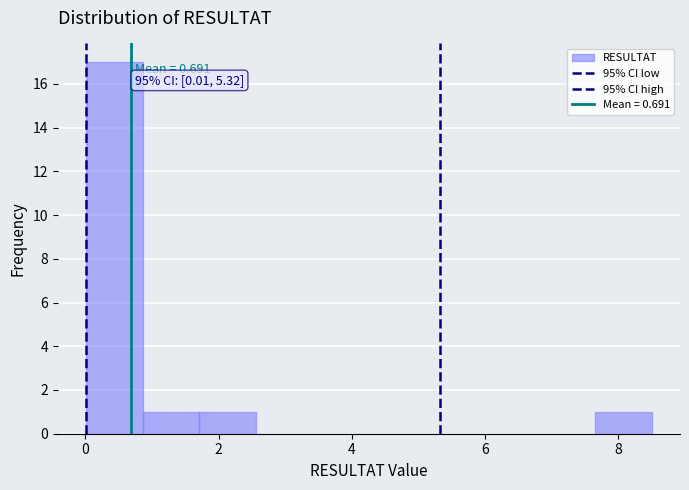

Over which range of the x-axis is the bar tallest?

0.0 to 0.8